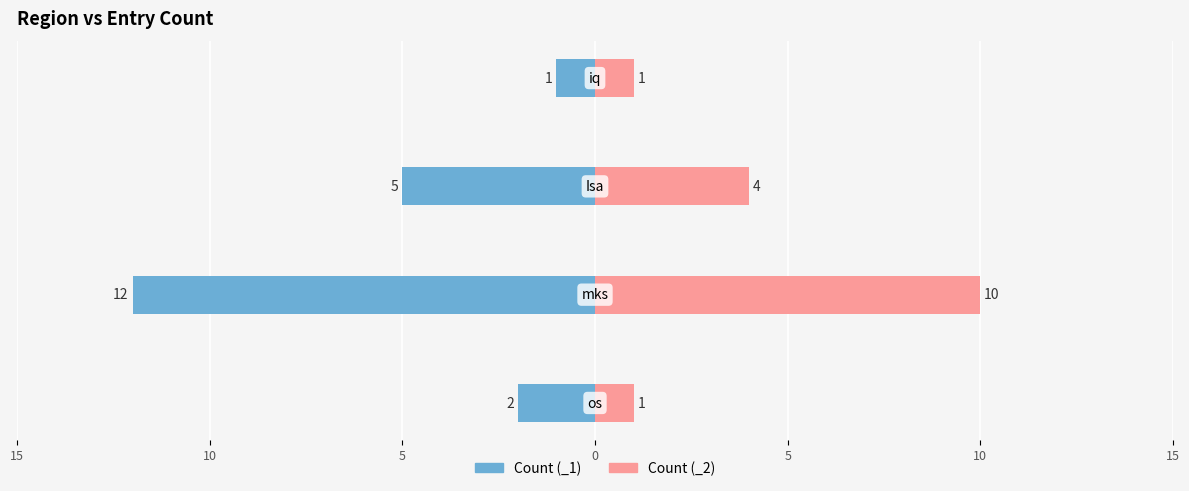

How many data points in Count (_2) are less than 4?

2